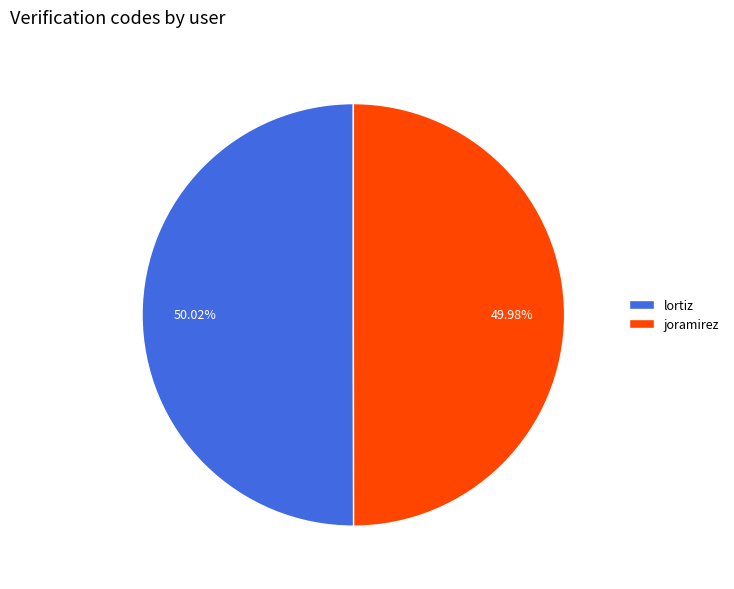

What is the ratio of the value at joramirez to the value at lortiz?

1.0